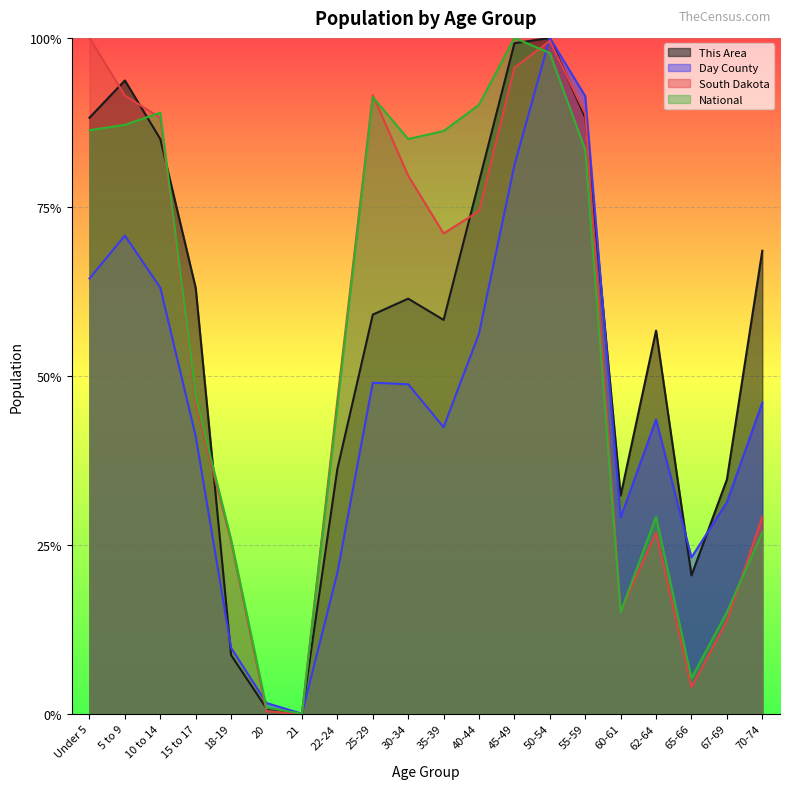

Read the This Area value at 15 to 17.

0.6